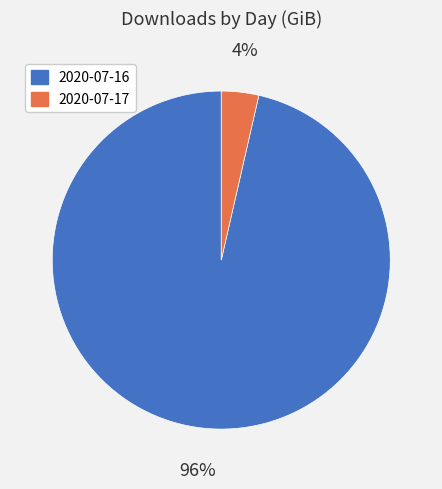

Is it true that 2020-07-16 is 96% of the pie?

True